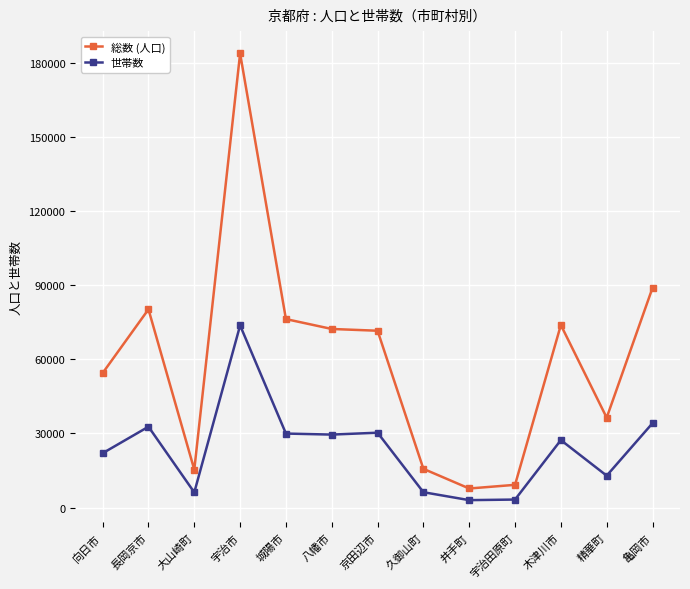

How many data points in 総数 (人口) are less than 71550?

6